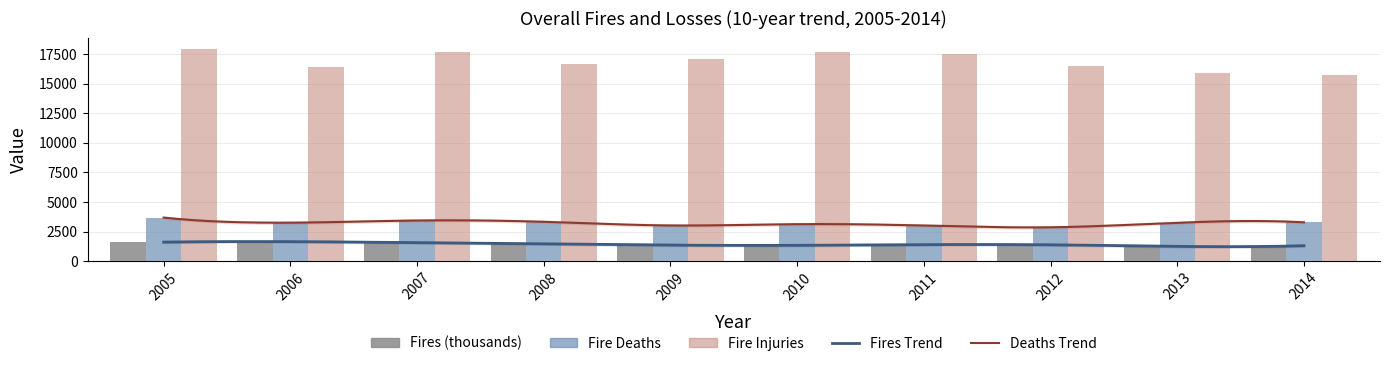

At which label is Fire Injuries closest to 16850?

2008